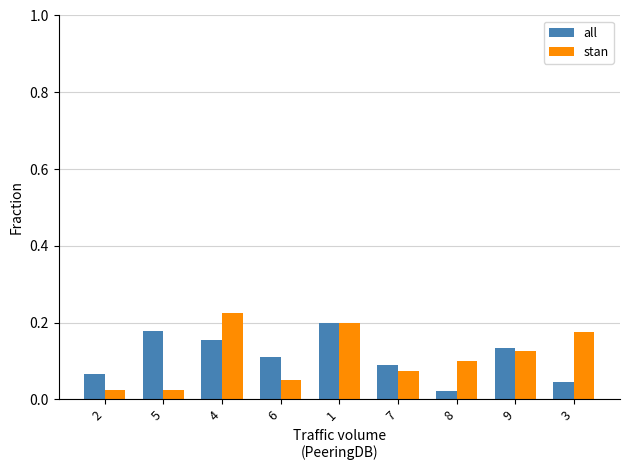

What is the total value across all series at 1?

0.4